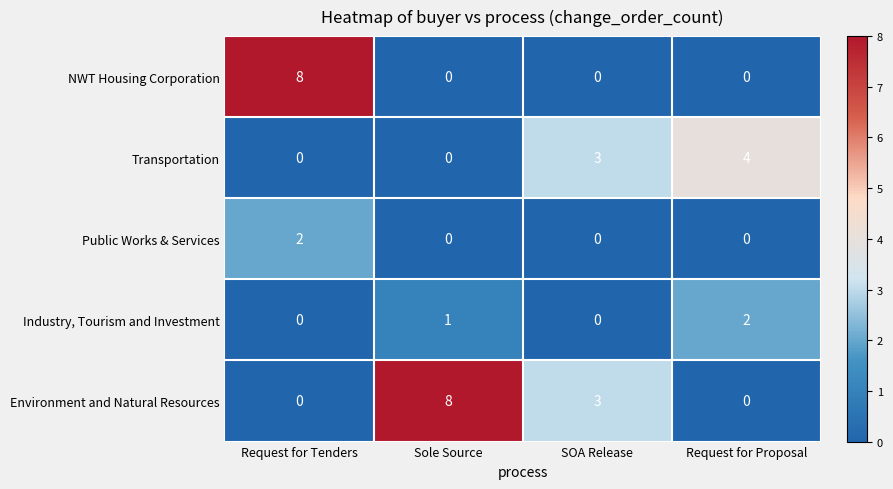

Which series has the largest total across all categories?

Environment and Natural Resources